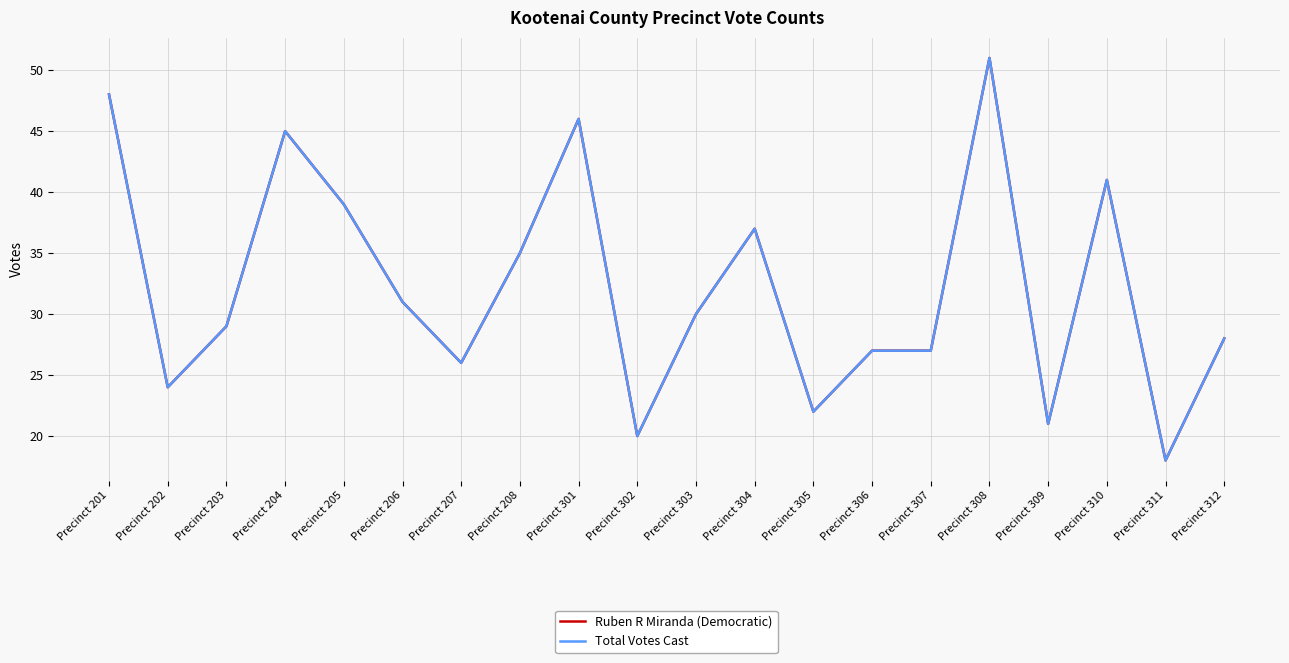

At which label does Ruben R Miranda (Democratic) first exceed 30?

Precinct 201